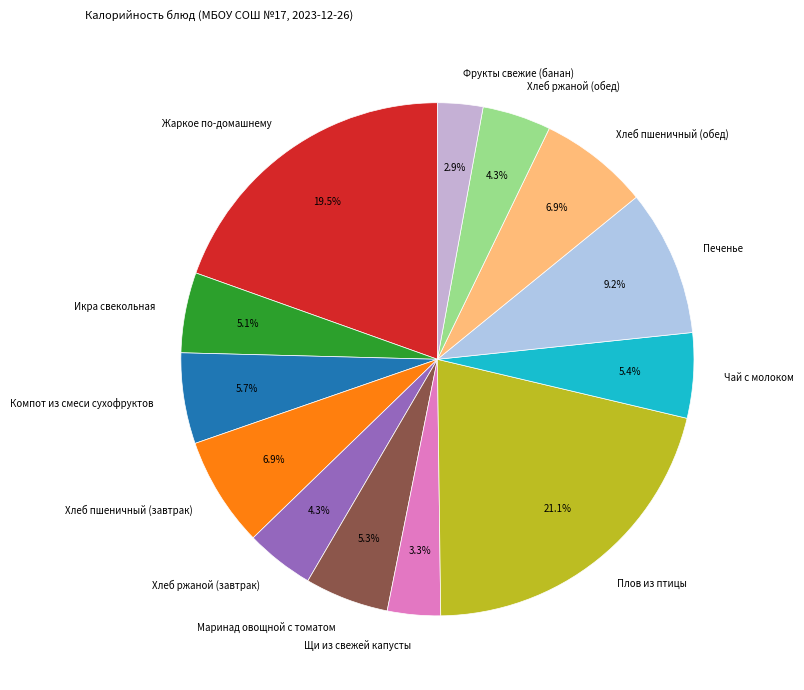

How many slices are in this pie chart?

13